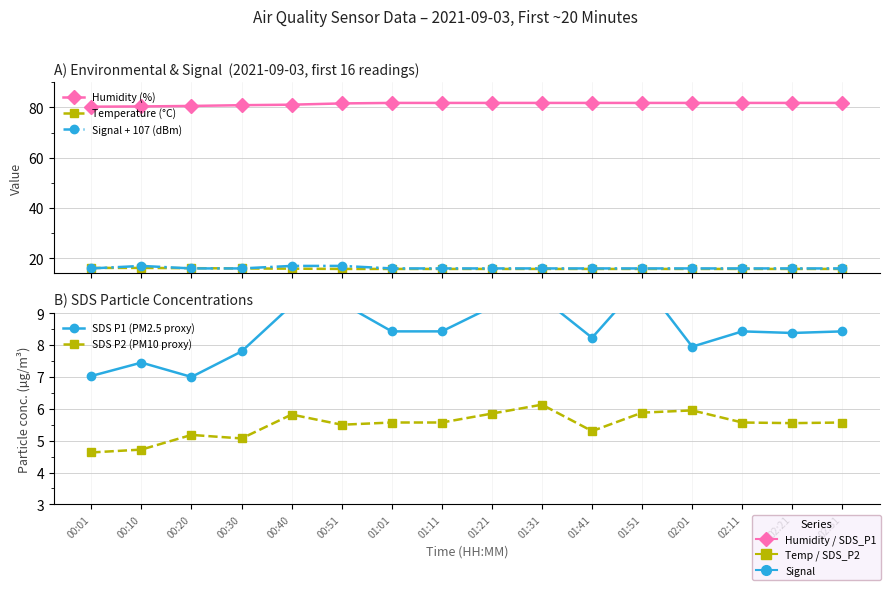

At how many categories does at least one series exceed 6?

16